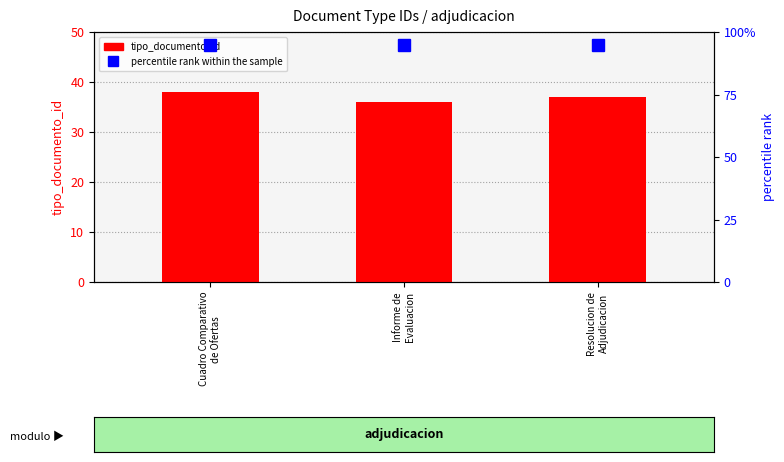

Rank the series by their average value, from highest to lowest.

percentile rank within the sample, tipo_documento_id